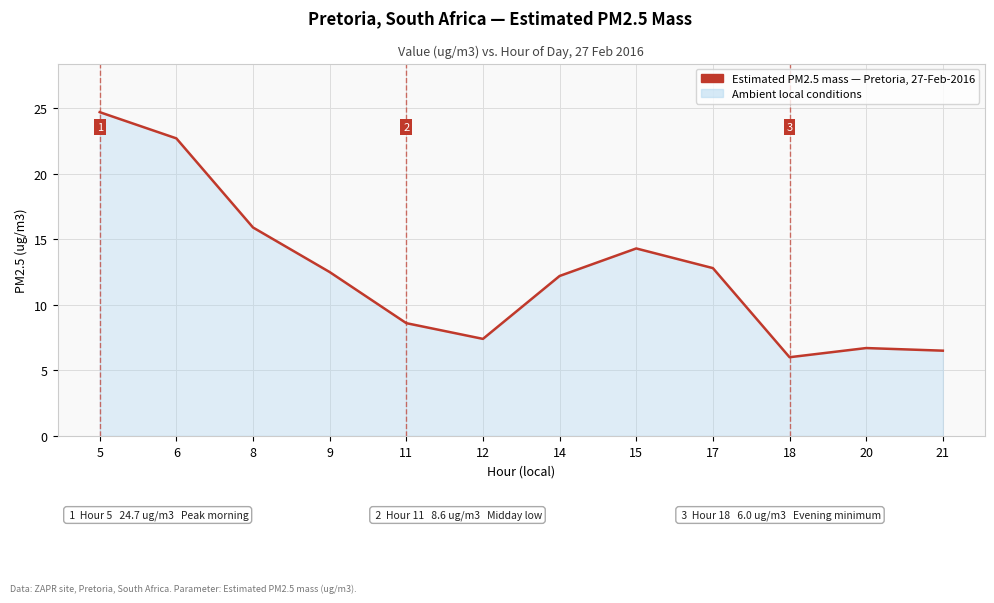

What is the change in value from 11 to 18?

-2.6